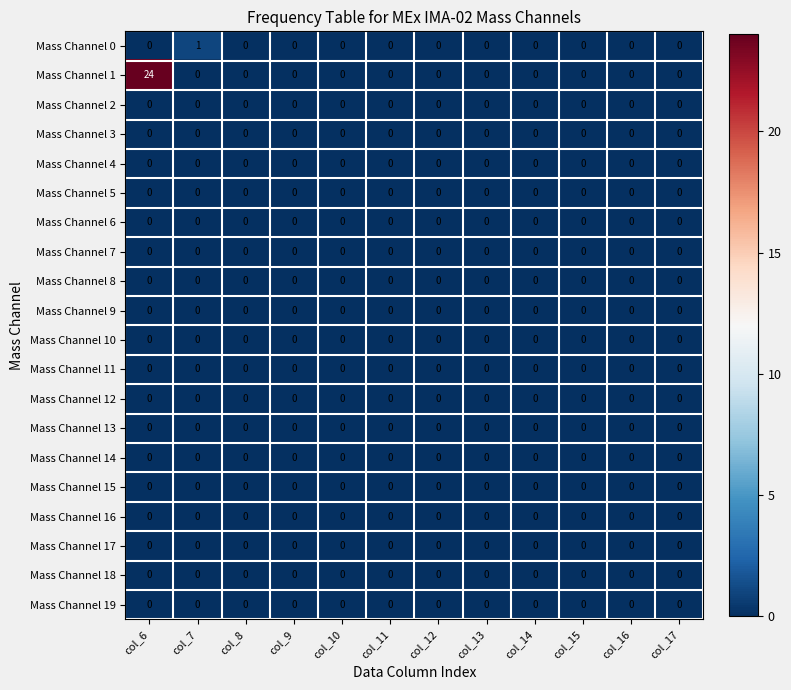

What is the greatest value displayed?

24